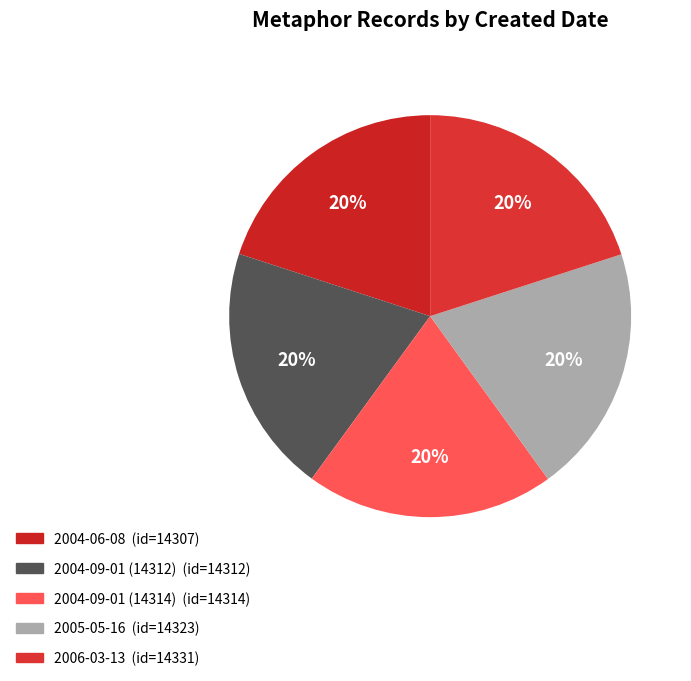

The 2005-05-16 slice represents 9% of the pie. True or false?

False